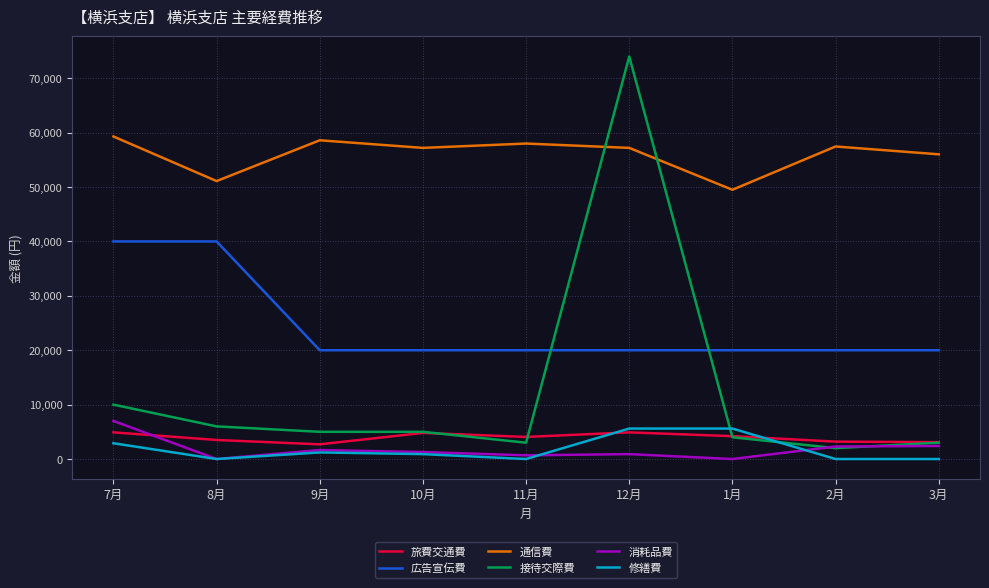

How many lines are shown in the chart?

6